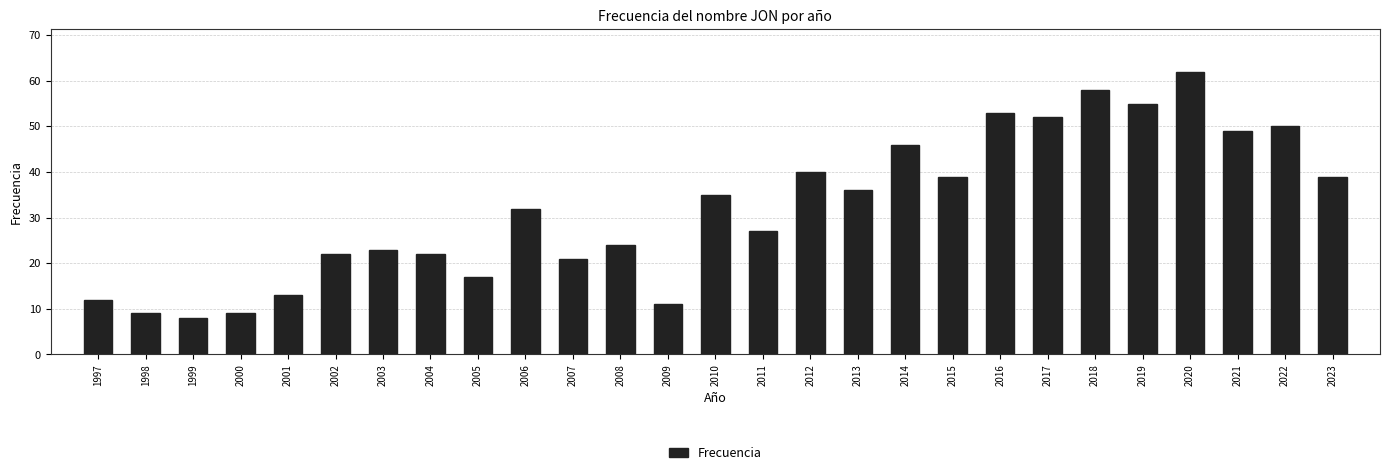

Reading left to right, transcribe all the data shown in this chart.

12	9	8	9	13	22	23	22	17	32	21	24	11	35	27	40	36	46	39	53	52	58	55	62	49	50	39